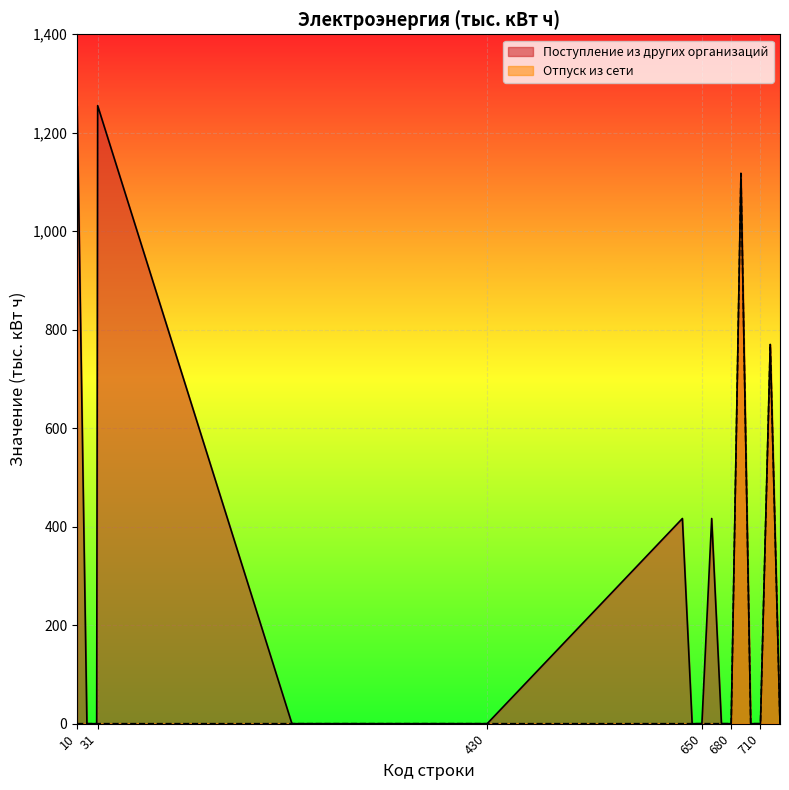

Which series has the largest range (max minus min)?

Поступление из других организаций